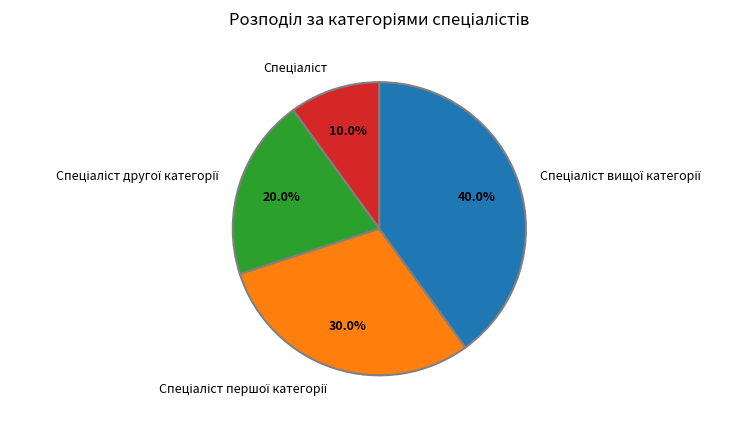

Is there a majority slice in this chart?

No